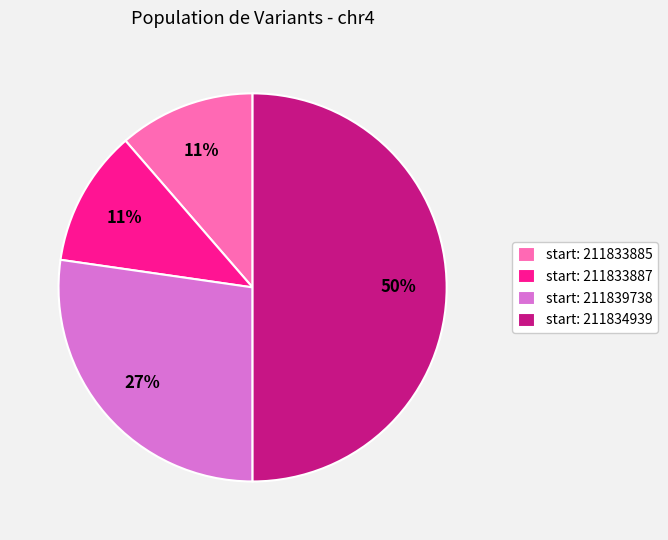

The start: 211833885 slice represents 11% of the pie. True or false?

True